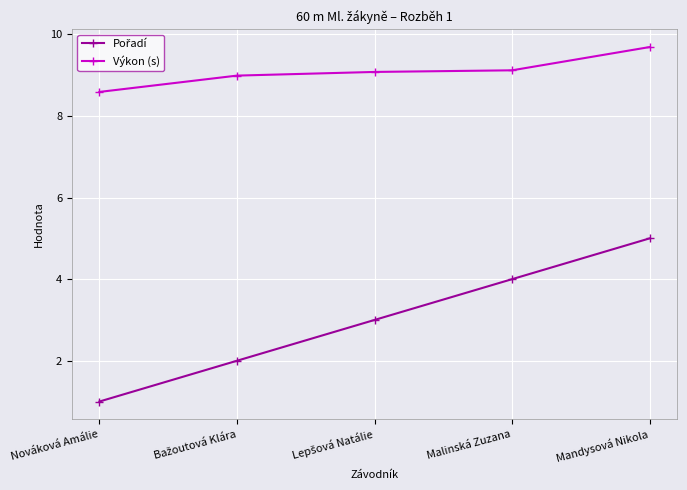

What is the sum of the Výkon (s) values at Mandysová Nikola and Malinská Zuzana?

18.8